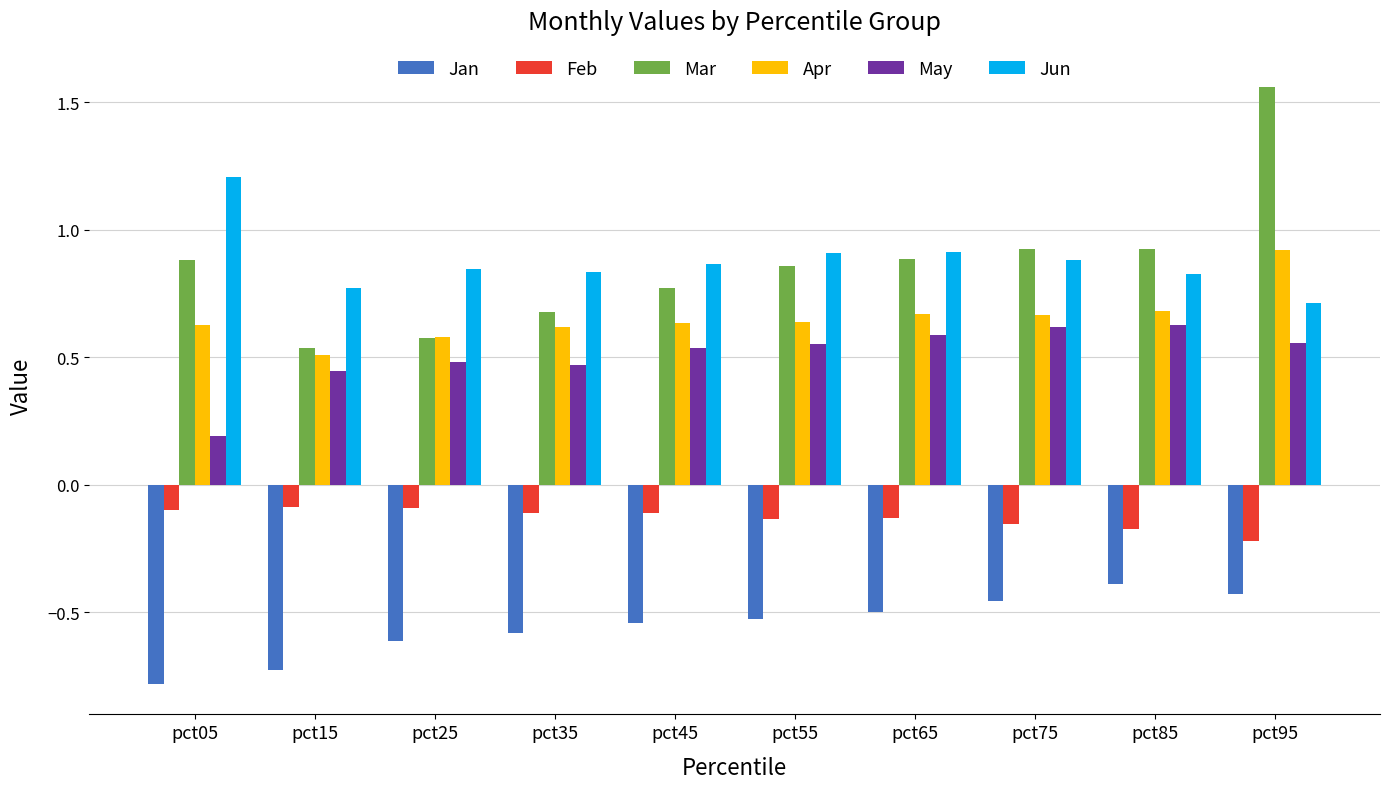

Does the chart contain any negative values?

Yes